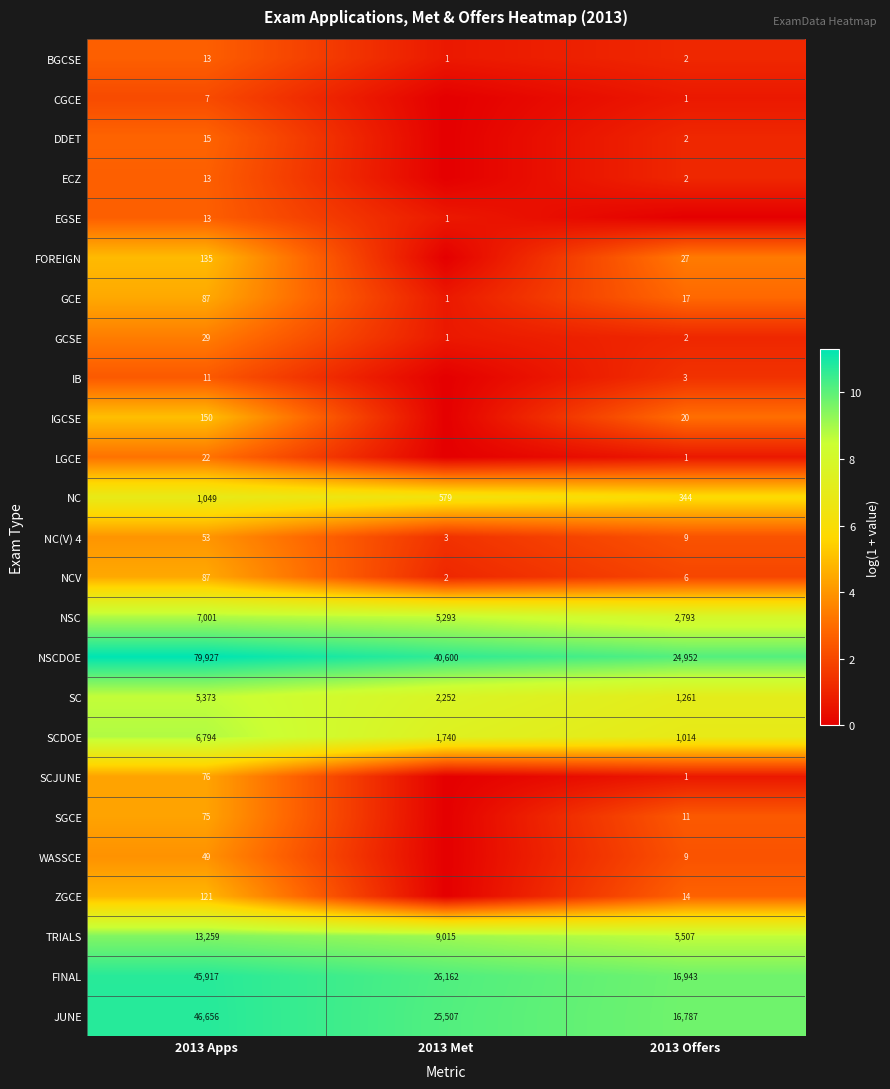

What is the average value of the SC series?

2962